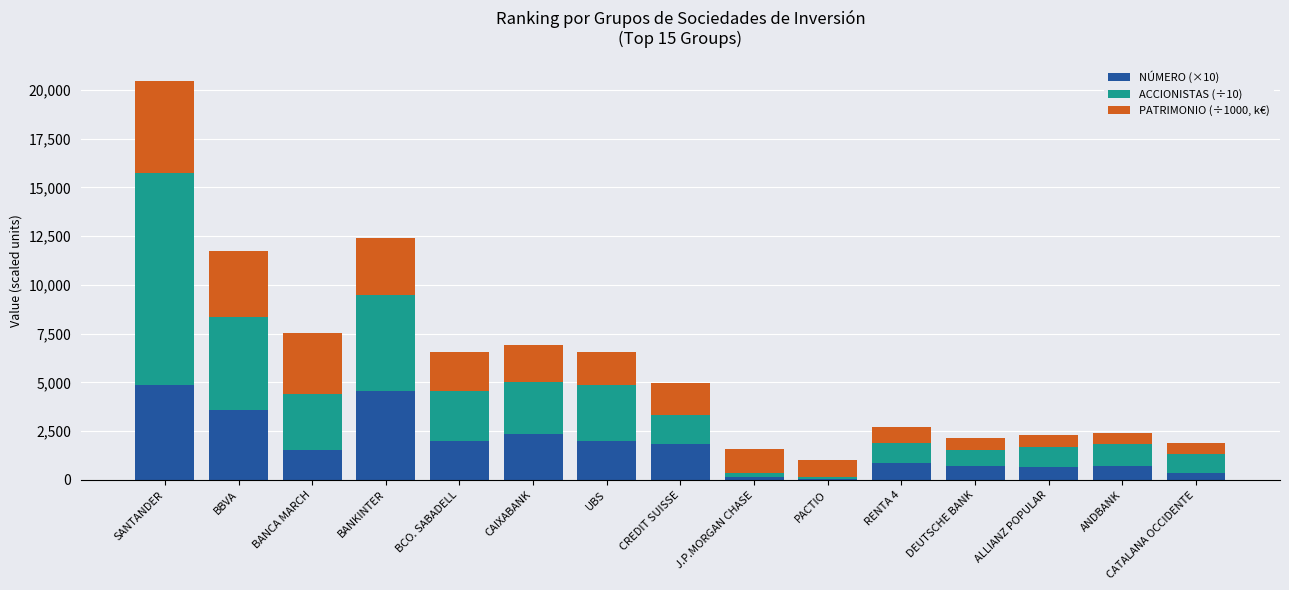

The value of NÚMERO (×10) at BANKINTER is 7455.1. True or false?

False